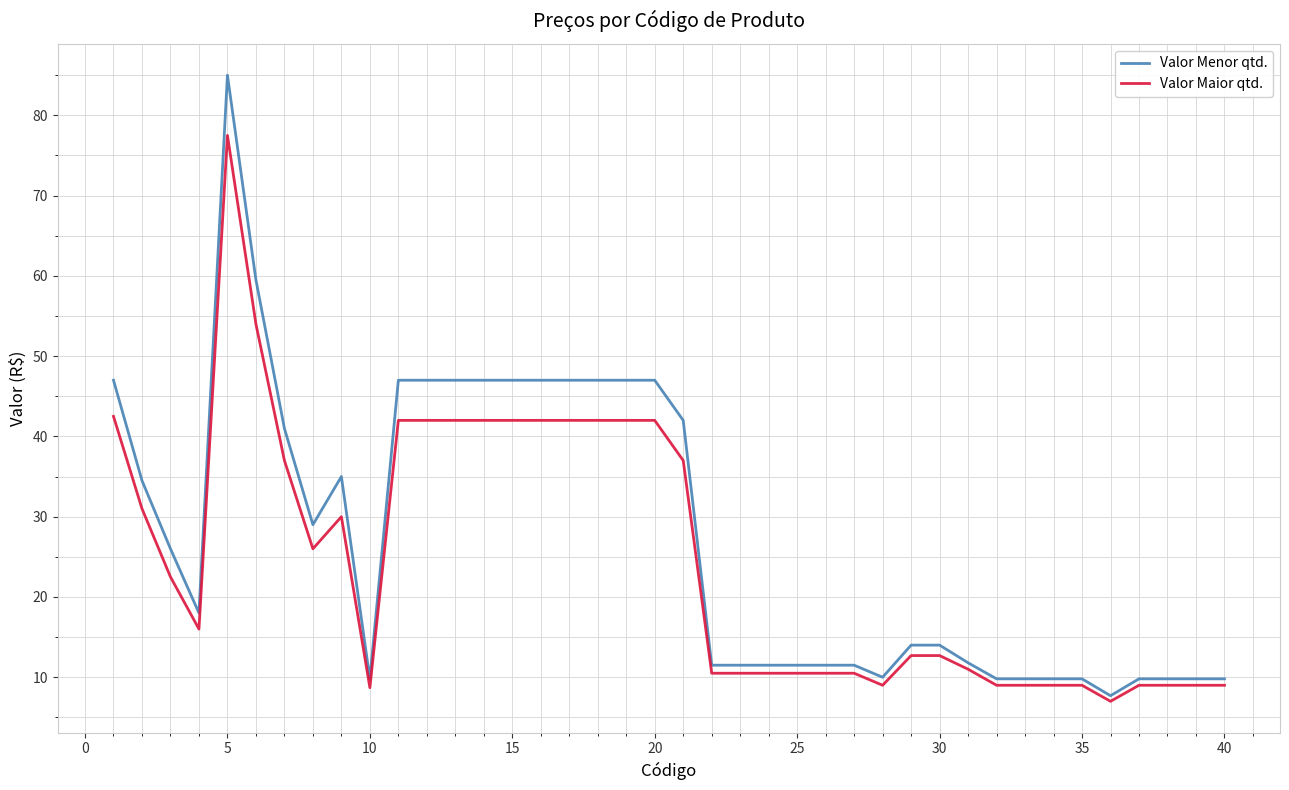

What is the lowest value of the Valor Maior qtd. series?

7.0